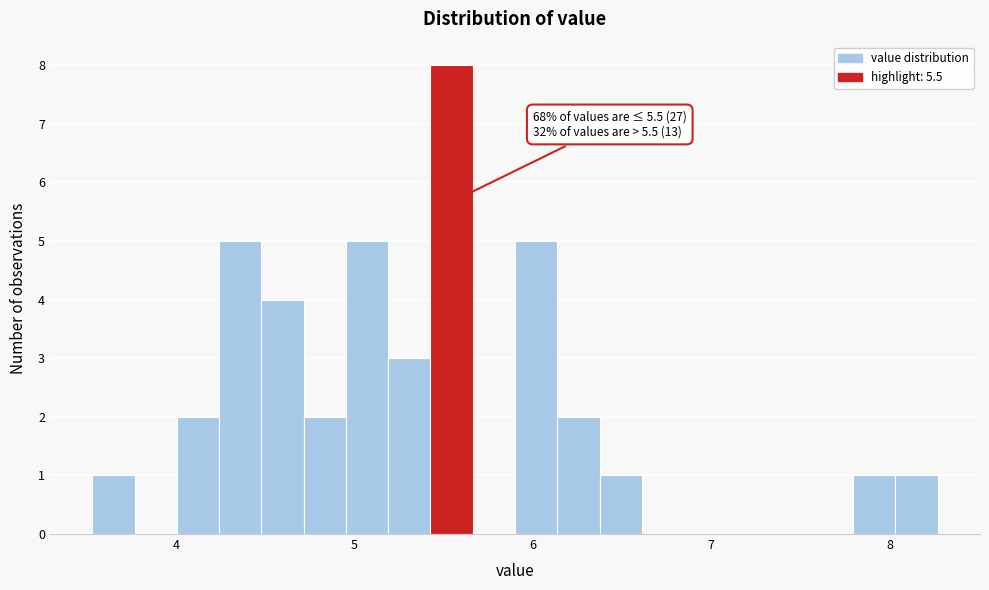

Read against the x-axis, roughly where is the centre of the tallest bar?

5.5